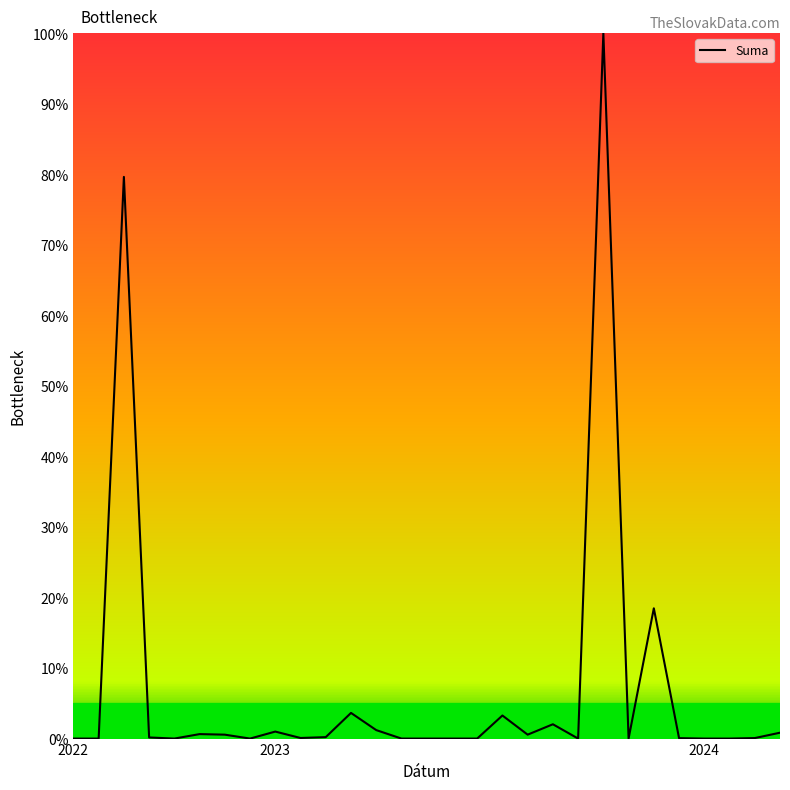

What is the maximum value shown in the chart?

100.0